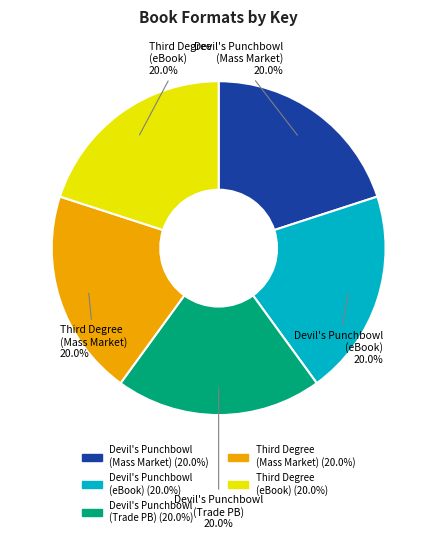

Does any single category account for the majority?

No